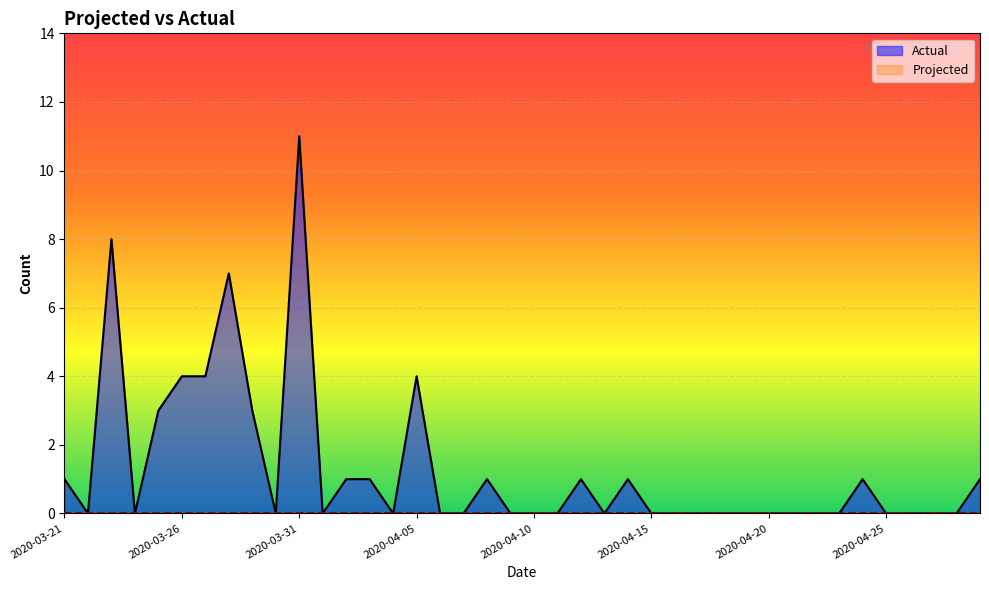

Which series has the largest total across all categories?

Actual